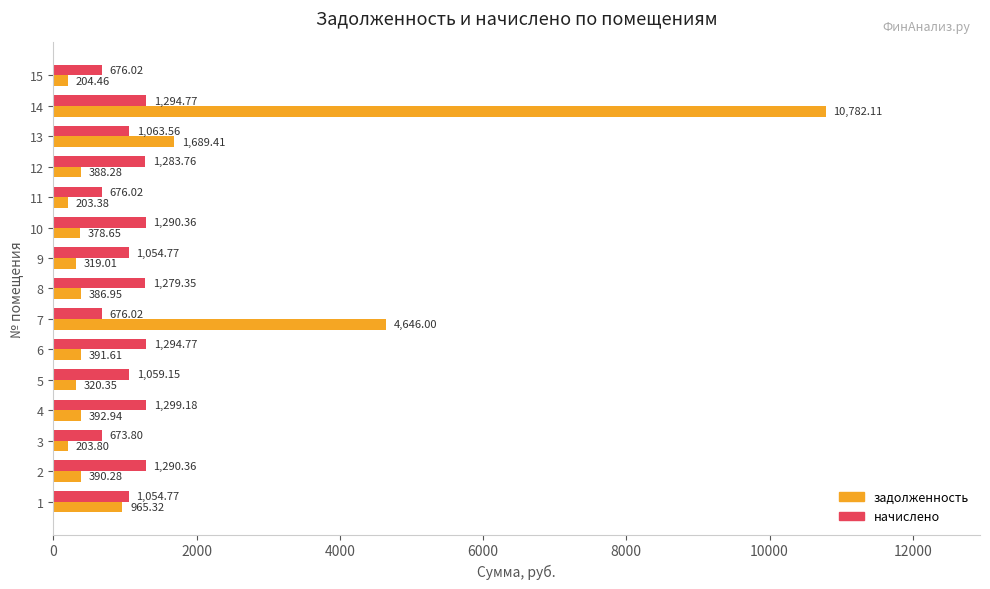

At how many categories does at least one series exceed 3285?

2